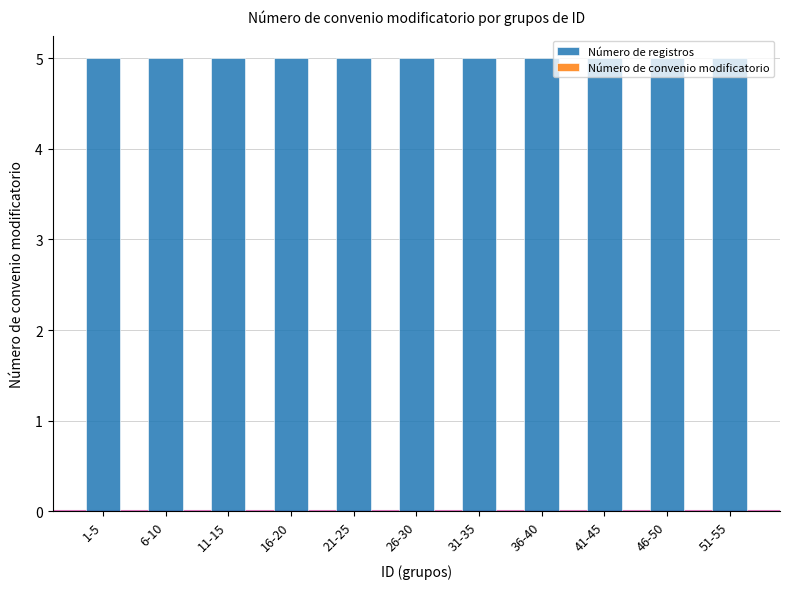

Are the bars horizontal?

No